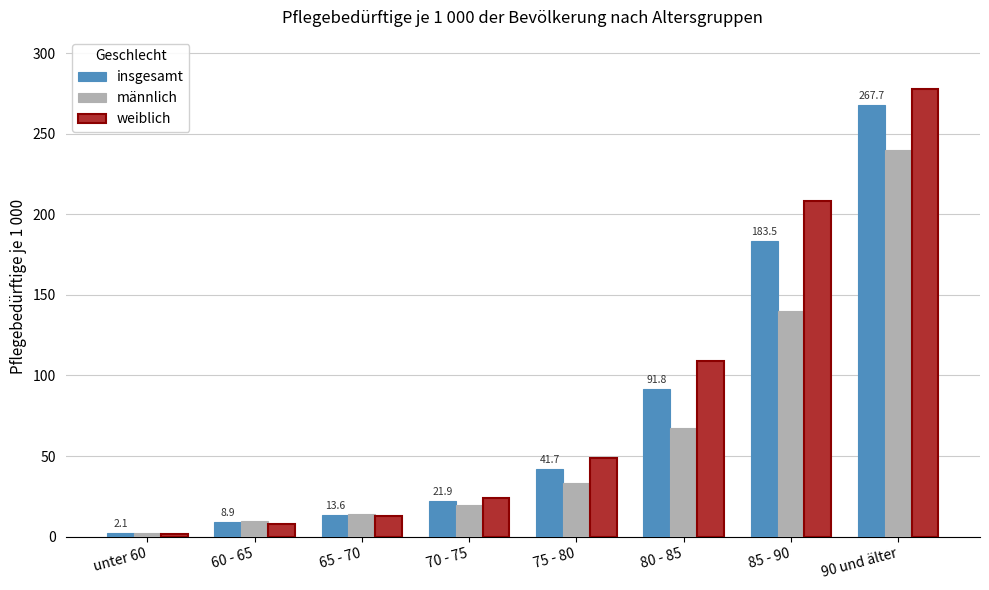

What are all the series names shown in the legend?

insgesamt, männlich, weiblich